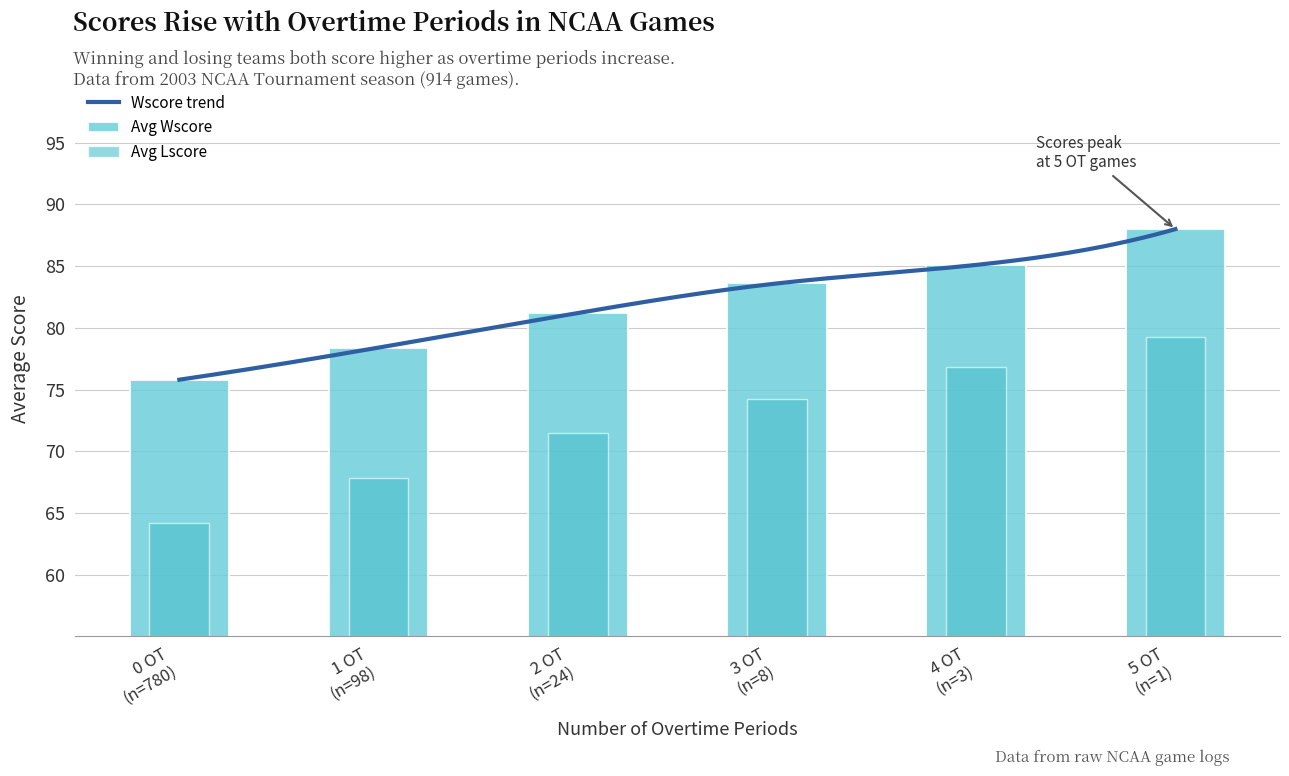

How many bars are there in total?

12